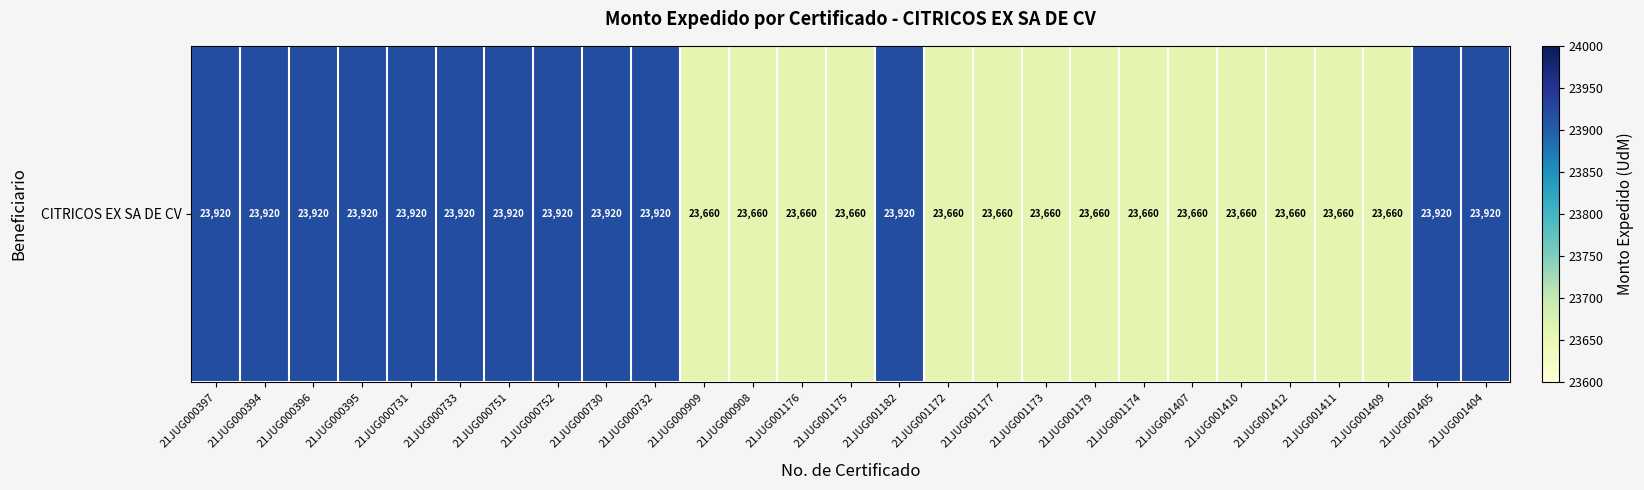

What is the average value?

23785